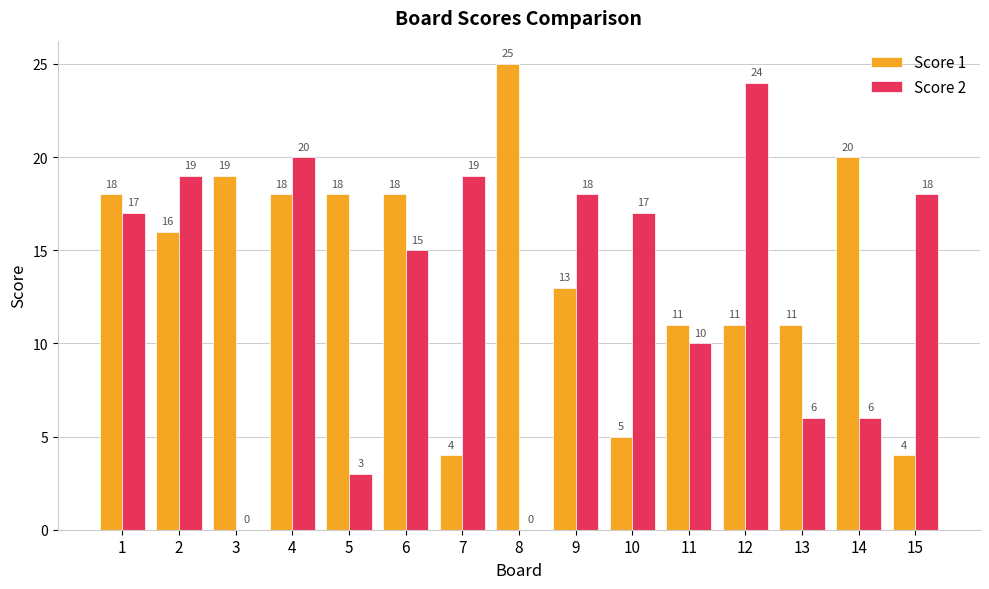

Which series changed the most between 3 and 4?

Score 2